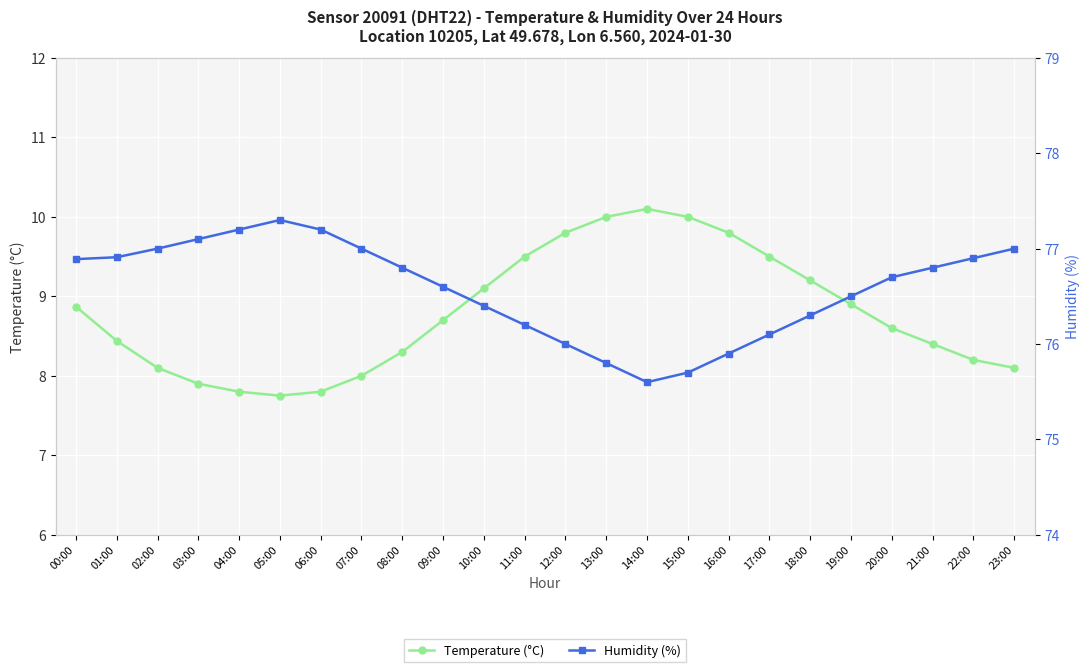

Where does the Temperature (°C) series first go above 8?

00:00